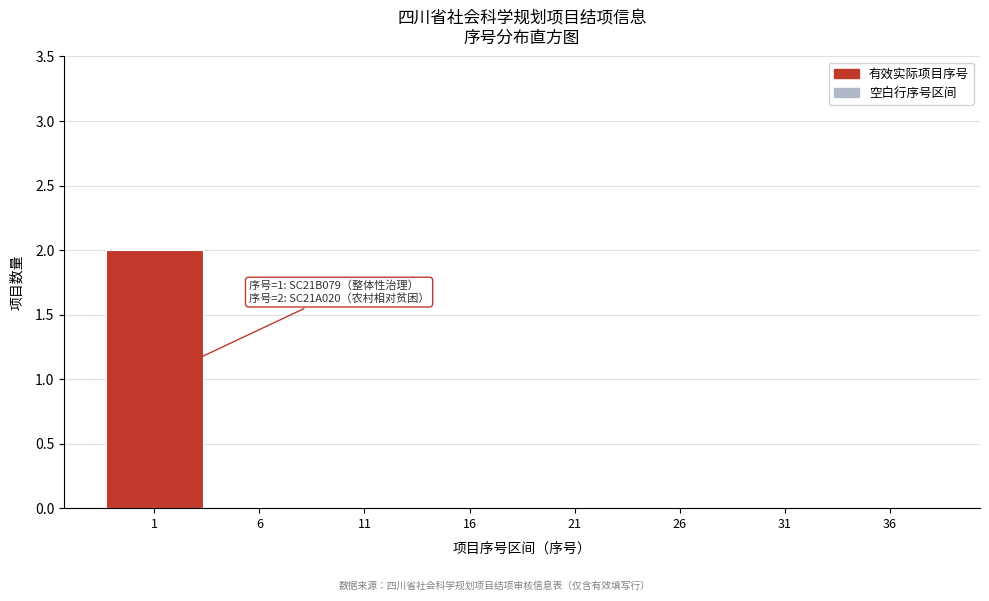

Reading left to right, transcribe all the data shown in this chart.

1=2	6=0	11=0	16=0	21=0	26=0	31=0	36=0